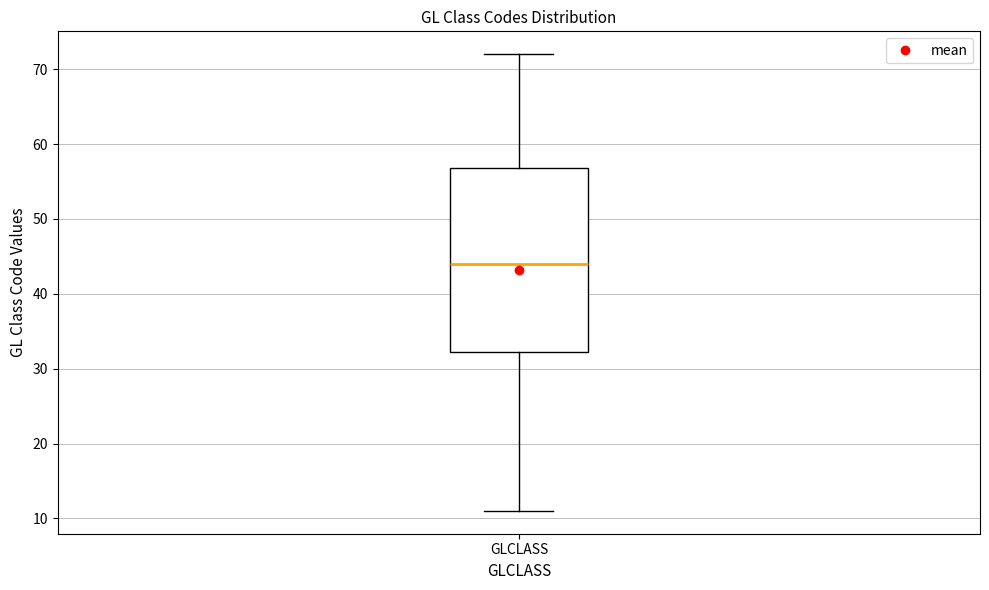

Read this box plot against the y-axis: the position of the median line, the range covered by the box, and the ends of both whiskers. The values are not printed on the chart, so give them approximately, as read against the axis.

median 44, box 32 to 57, whiskers 11 to 72